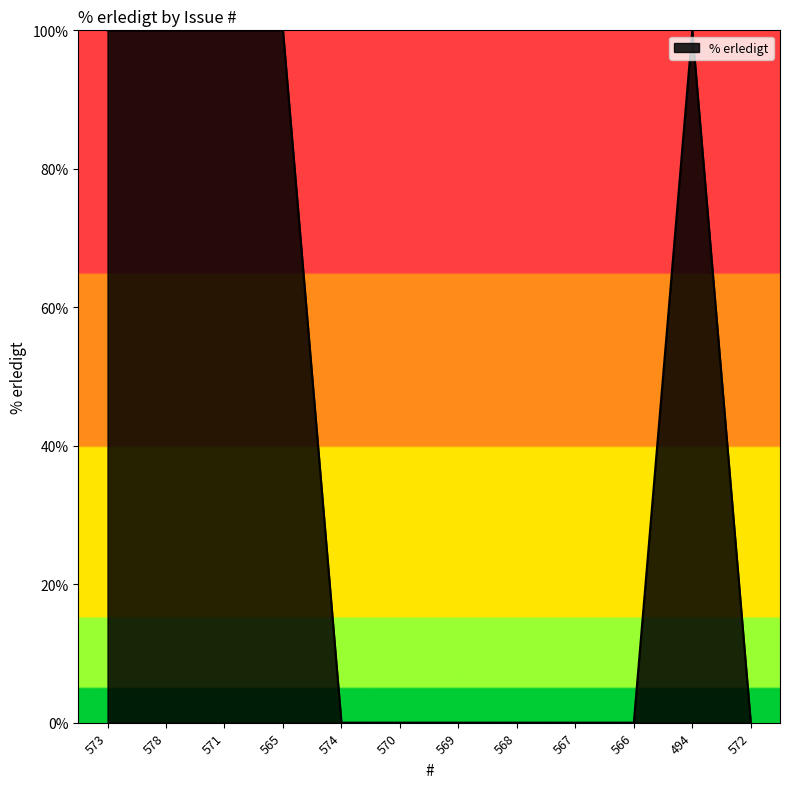

What is the maximum value shown in the chart?

100